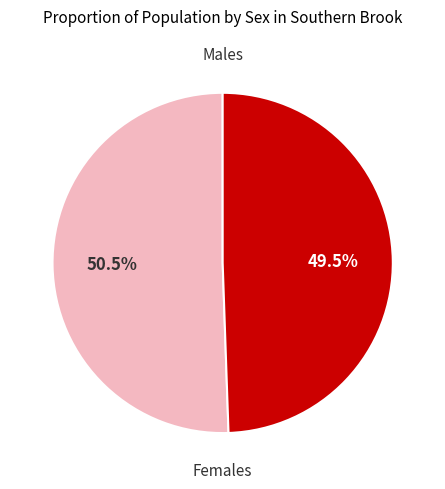

Is there a majority slice in this chart?

Yes